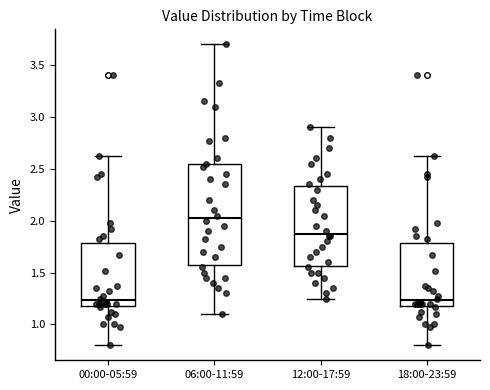

Where is the upper edge of the box for 18:00-23:59 on the y-axis? The values are not printed on the chart, so give them approximately, as read against the axis.

1.80